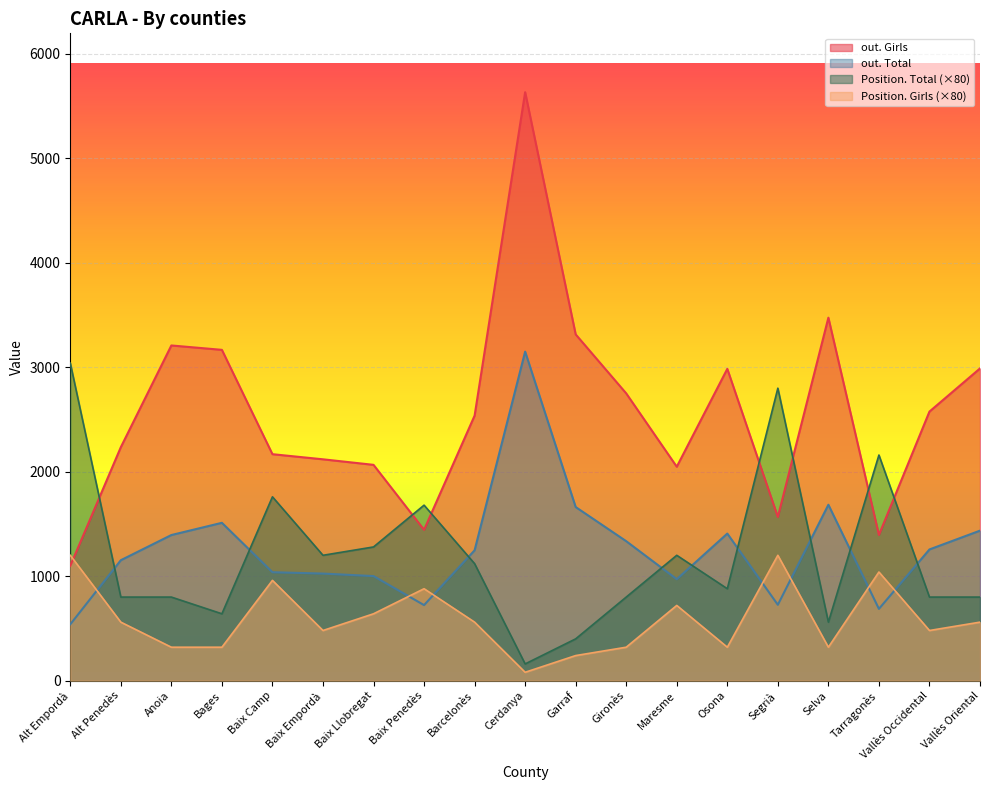

What is the greatest value displayed?

5634